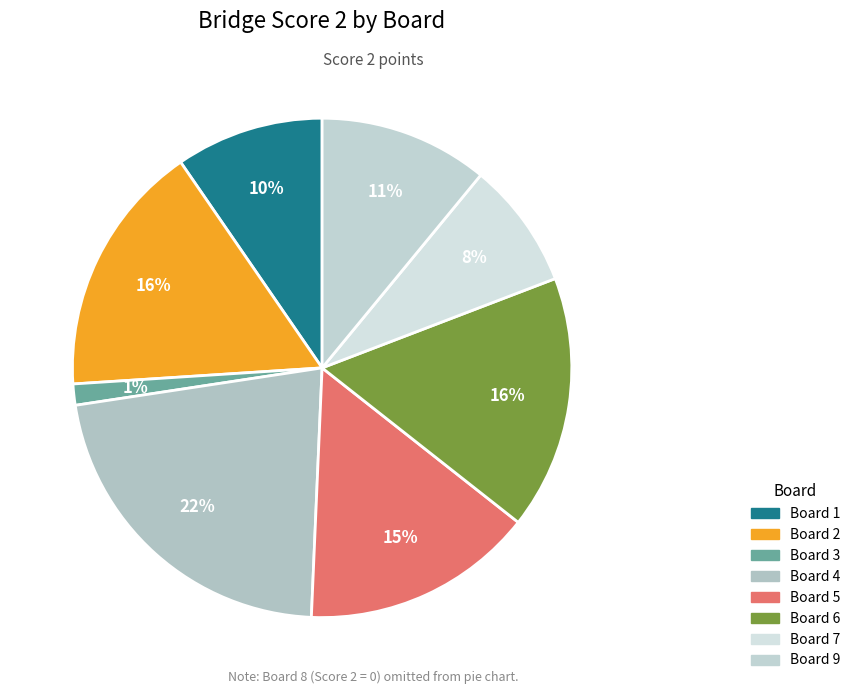

Count the number of slices in the pie.

8